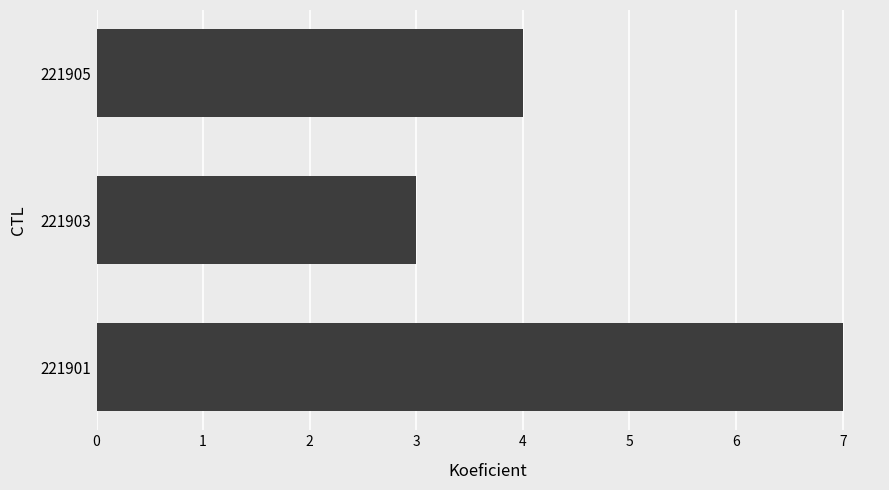

Which label corresponds to the smallest value in the chart?

221903